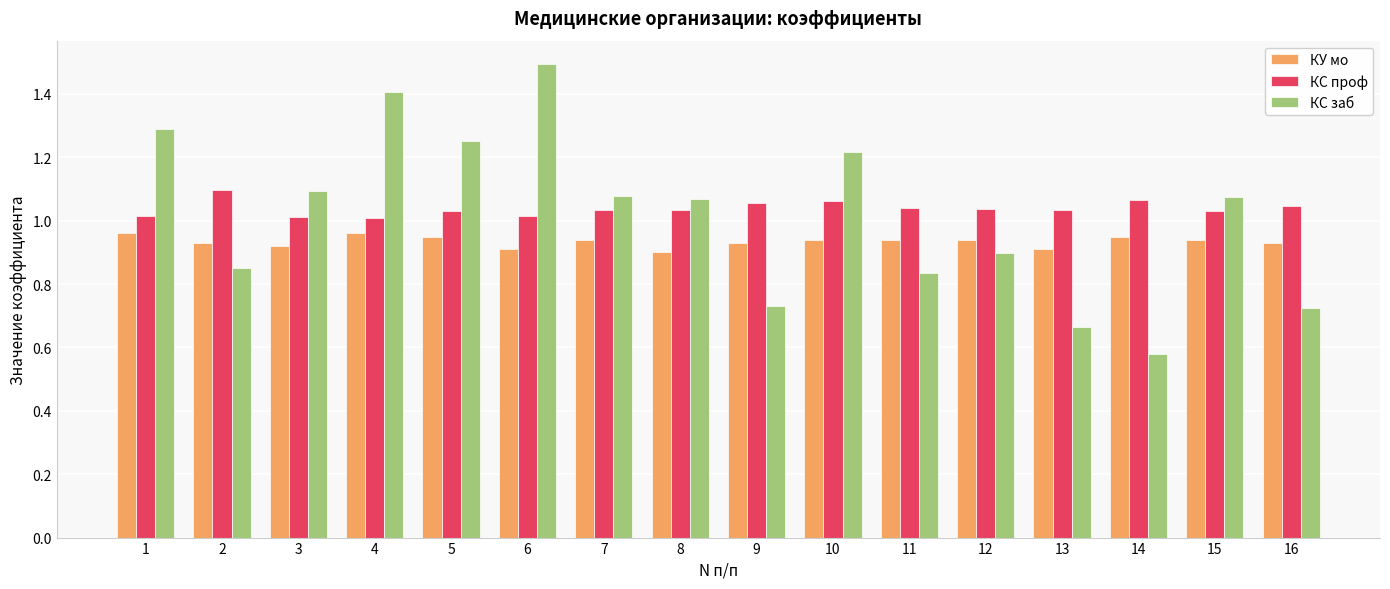

How many bars are there in each group?

3